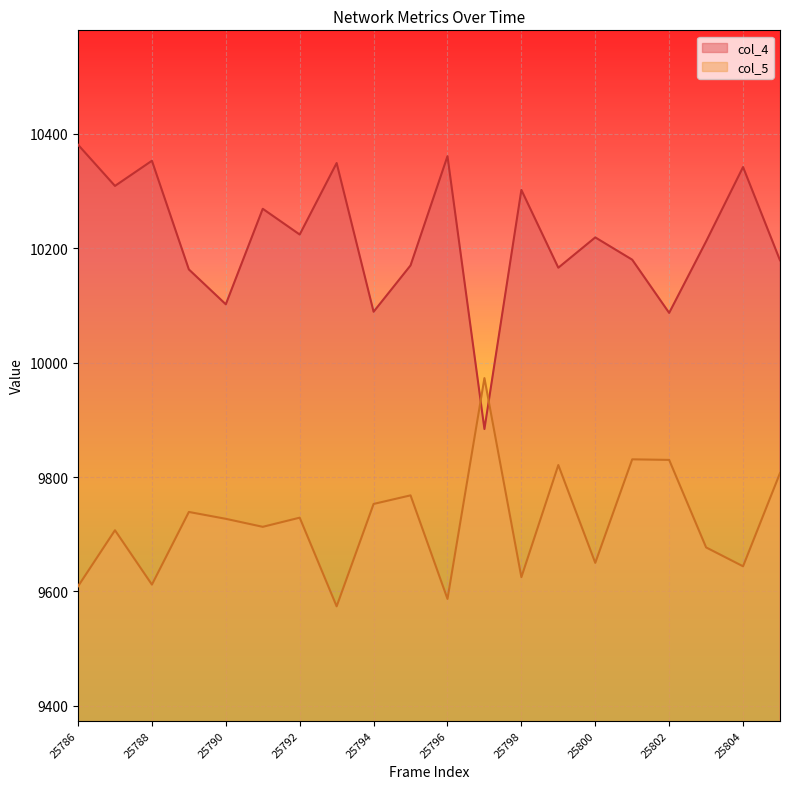

Reading left to right, extract all data points from this chart.

col_4: 10381	10309	10353	10163	10102	10269	10224	10349	10089	10170	10361	9884	10302	10166	10219	10180	10087	10212	10342	10179
col_5: 9609	9707	9612	9739	9727	9713	9729	9574	9753	9768	9587	9973	9625	9821	9650	9831	9830	9677	9644	9807